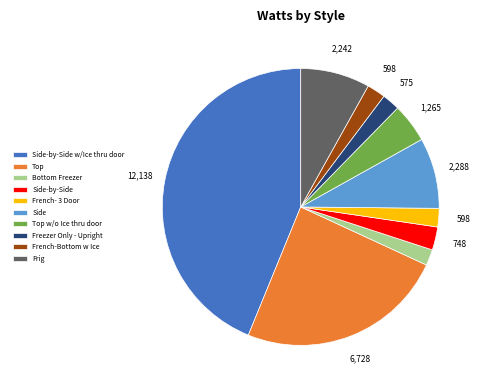

To the nearest percent, what portion does Side-by-Side w/Ice thru door represent?

44%